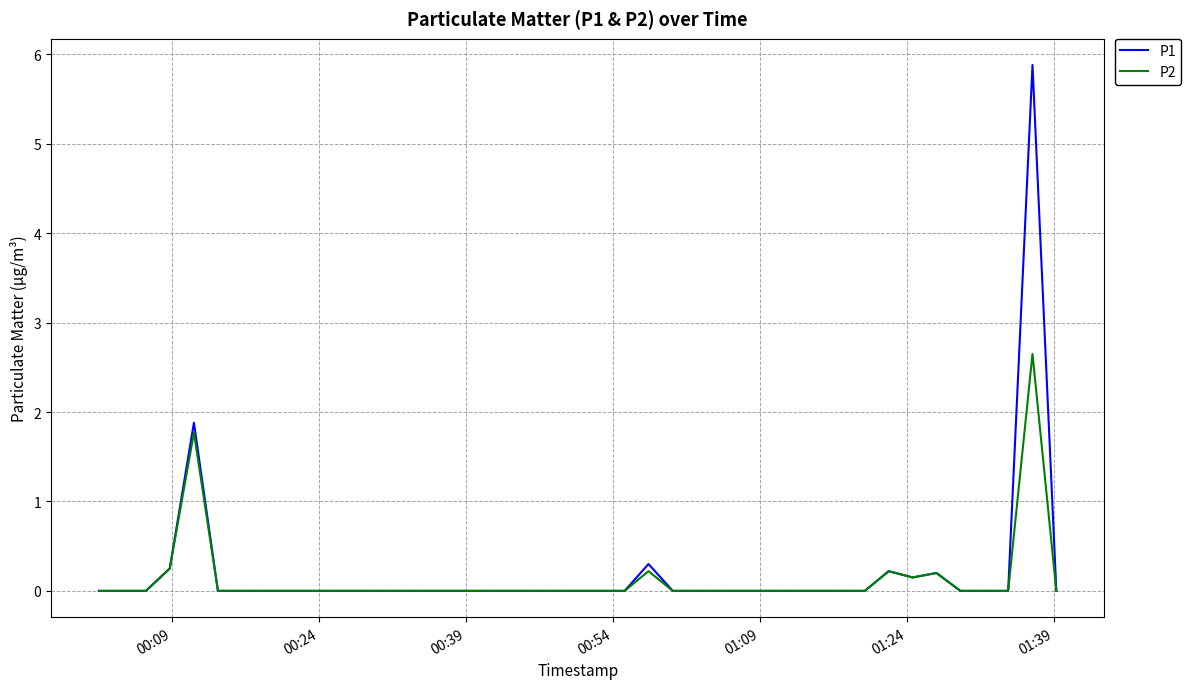

Which series has the widest spread of values?

P1